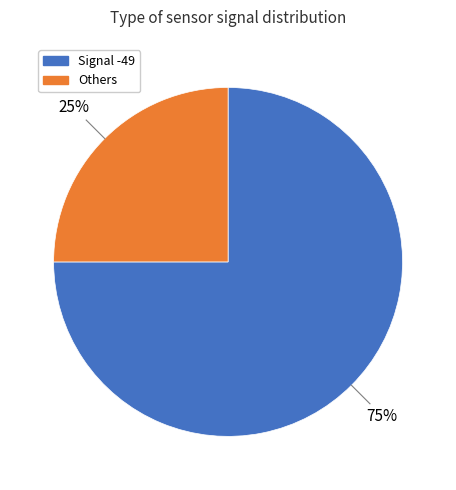

Is there a majority slice in this chart?

Yes